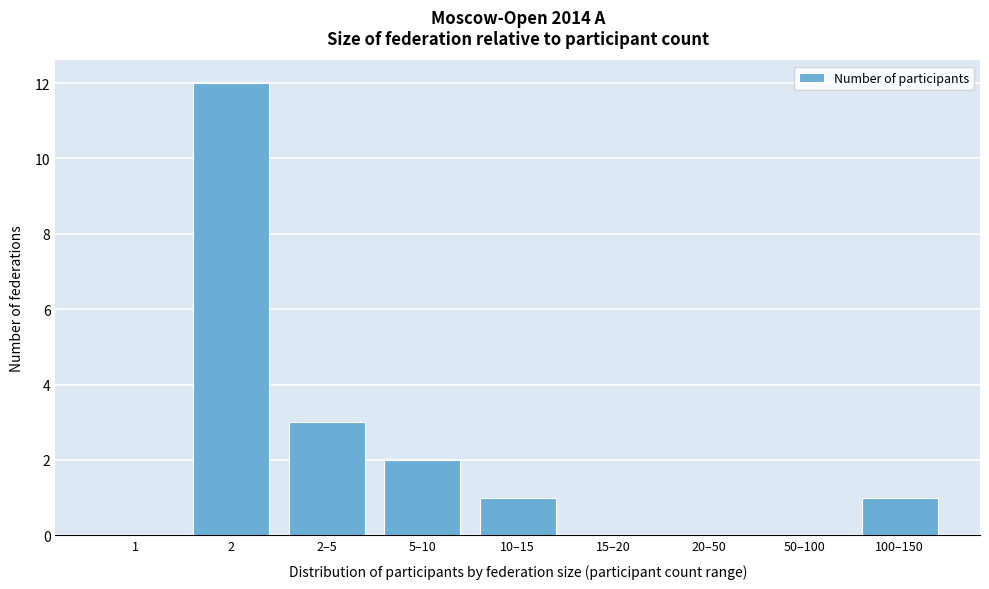

Reading right to left, extract all data points from this chart.

100–150=1	50–100=0	20–50=0	15–20=0	10–15=1	5–10=2	2–5=3	2=12	1=0